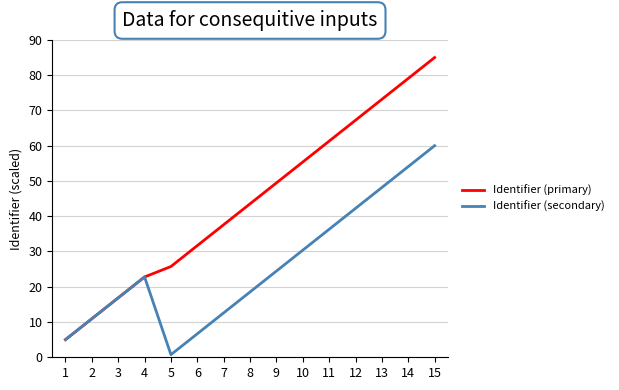

True or false: Identifier (primary) has more than 0 interior local peaks.

False